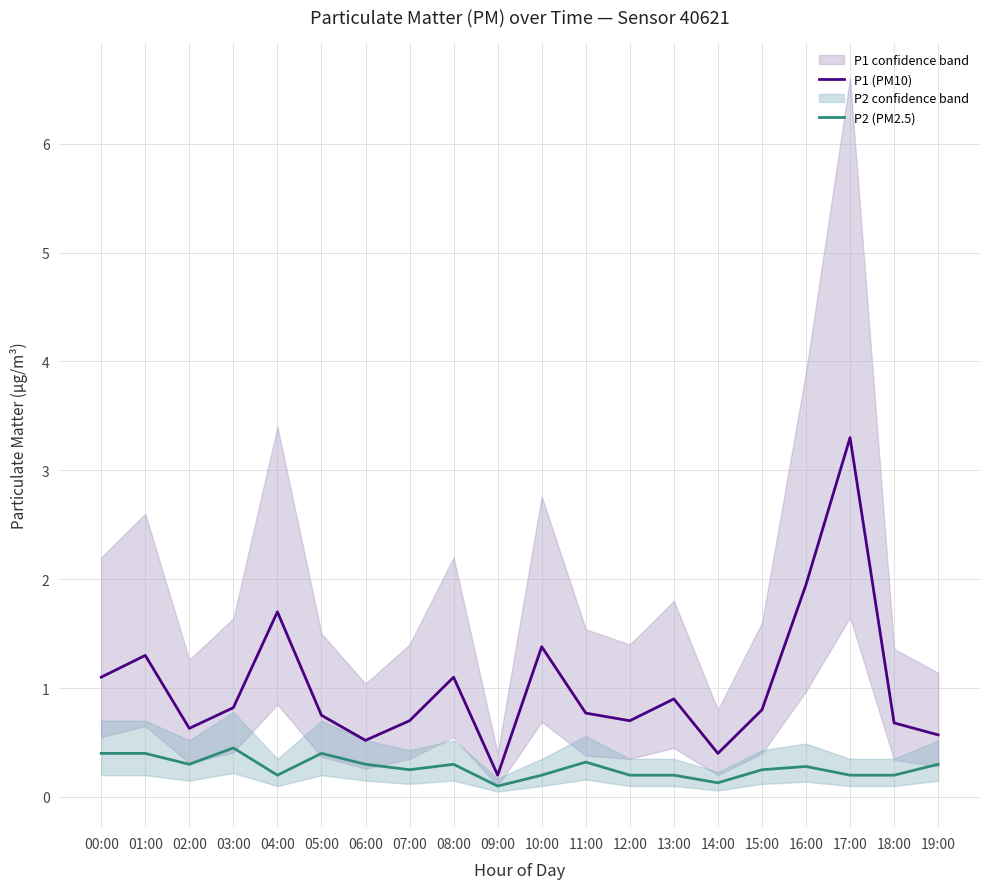

What is the difference between the P2 (PM2.5) values at 01:00 and 17:00?

0.2